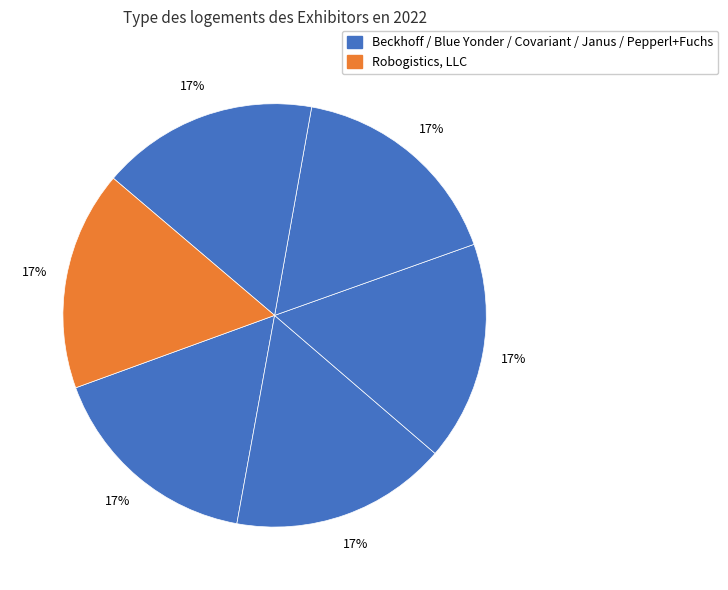

How many segments does this pie chart have?

6